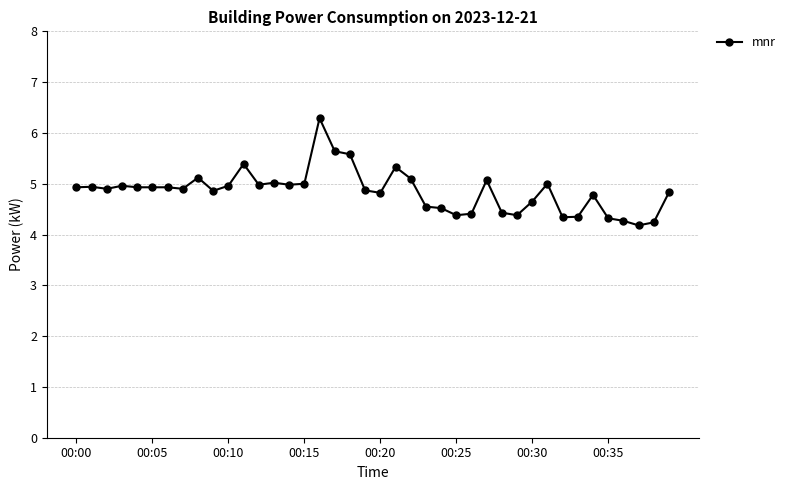

What is the average value?

4.9